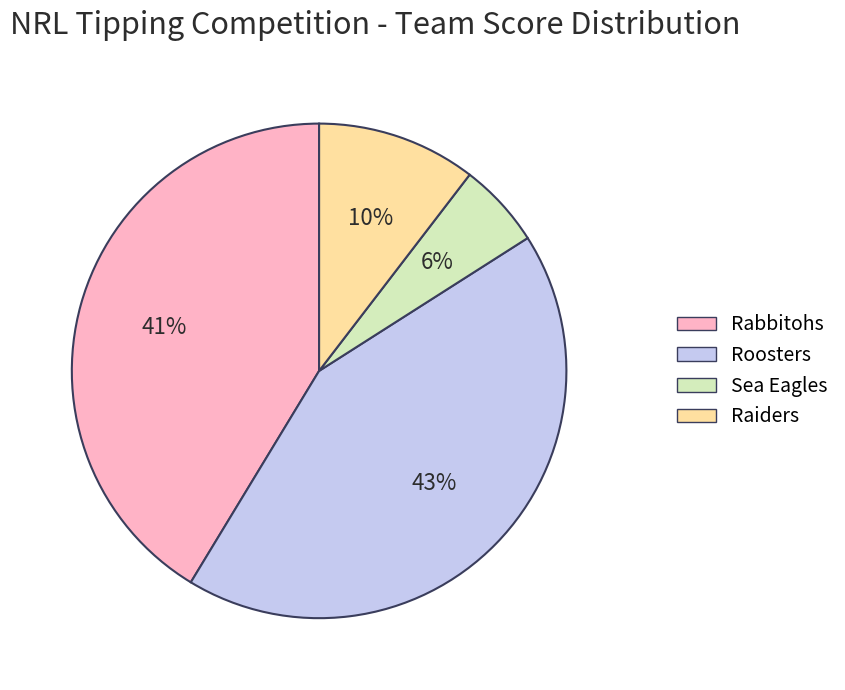

Rank the categories by value from highest to lowest.

Roosters, Rabbitohs, Raiders, Sea Eagles